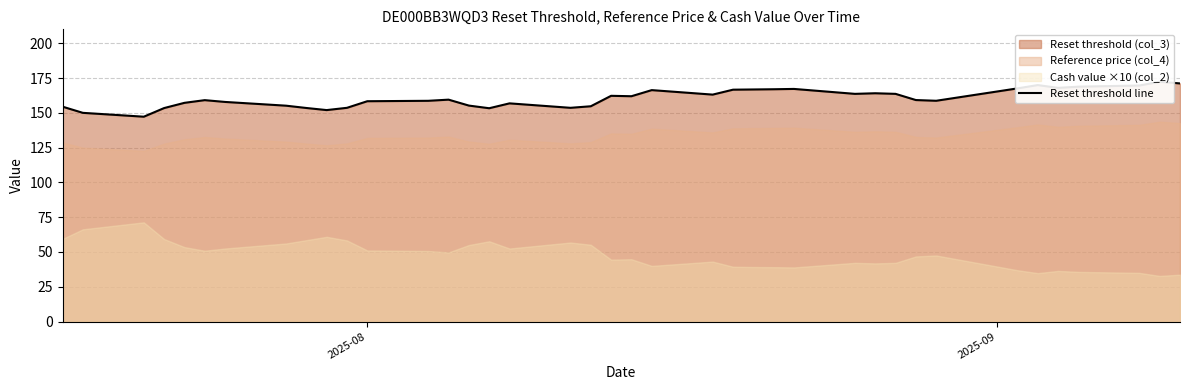

True or false: the data has more than 0 interior local peaks.

True